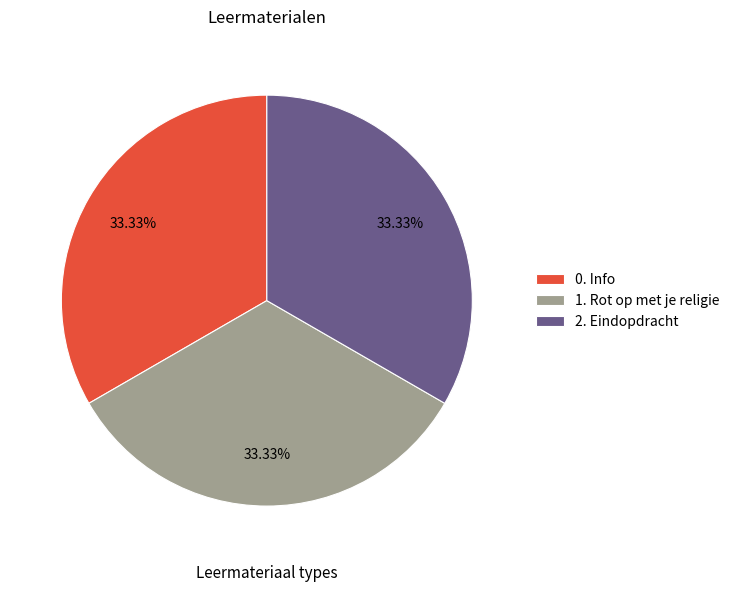

Is the sum of 2. Eindopdracht and 0. Info greater than half?

Yes